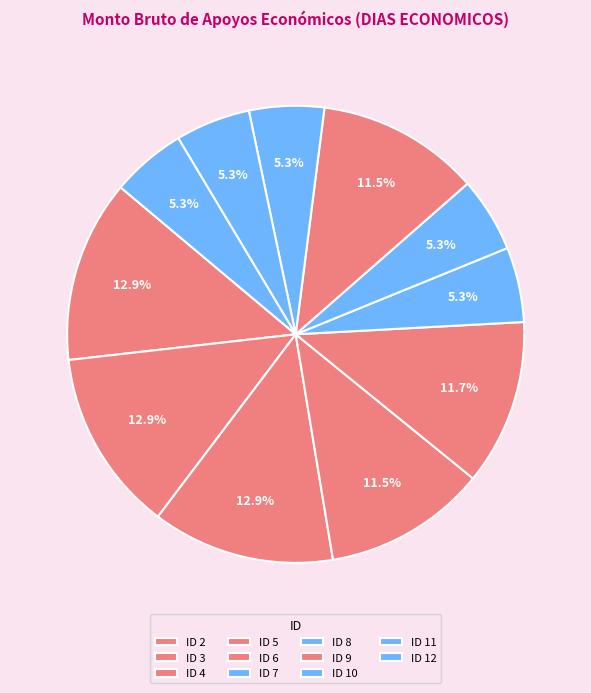

To the nearest percent, what is the difference between the ID 11 and ID 5 slice percentages?

6%